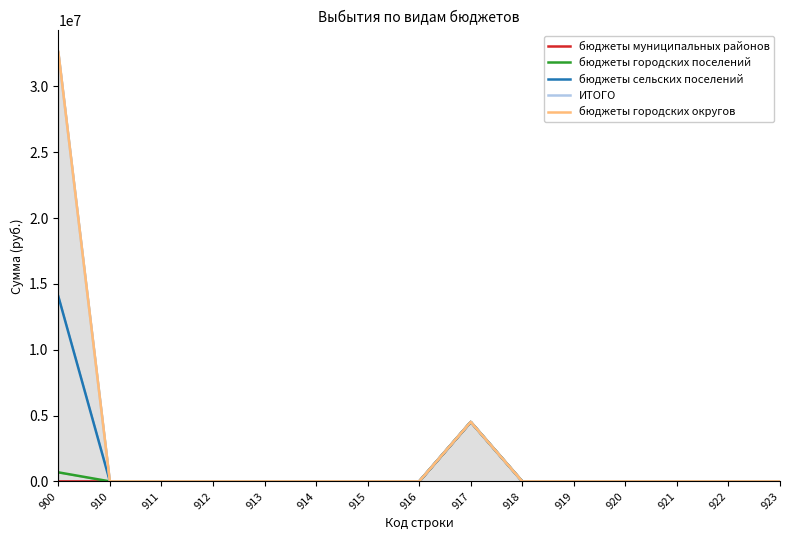

What is the average value of the бюджеты муниципальных районов series?

301098.4